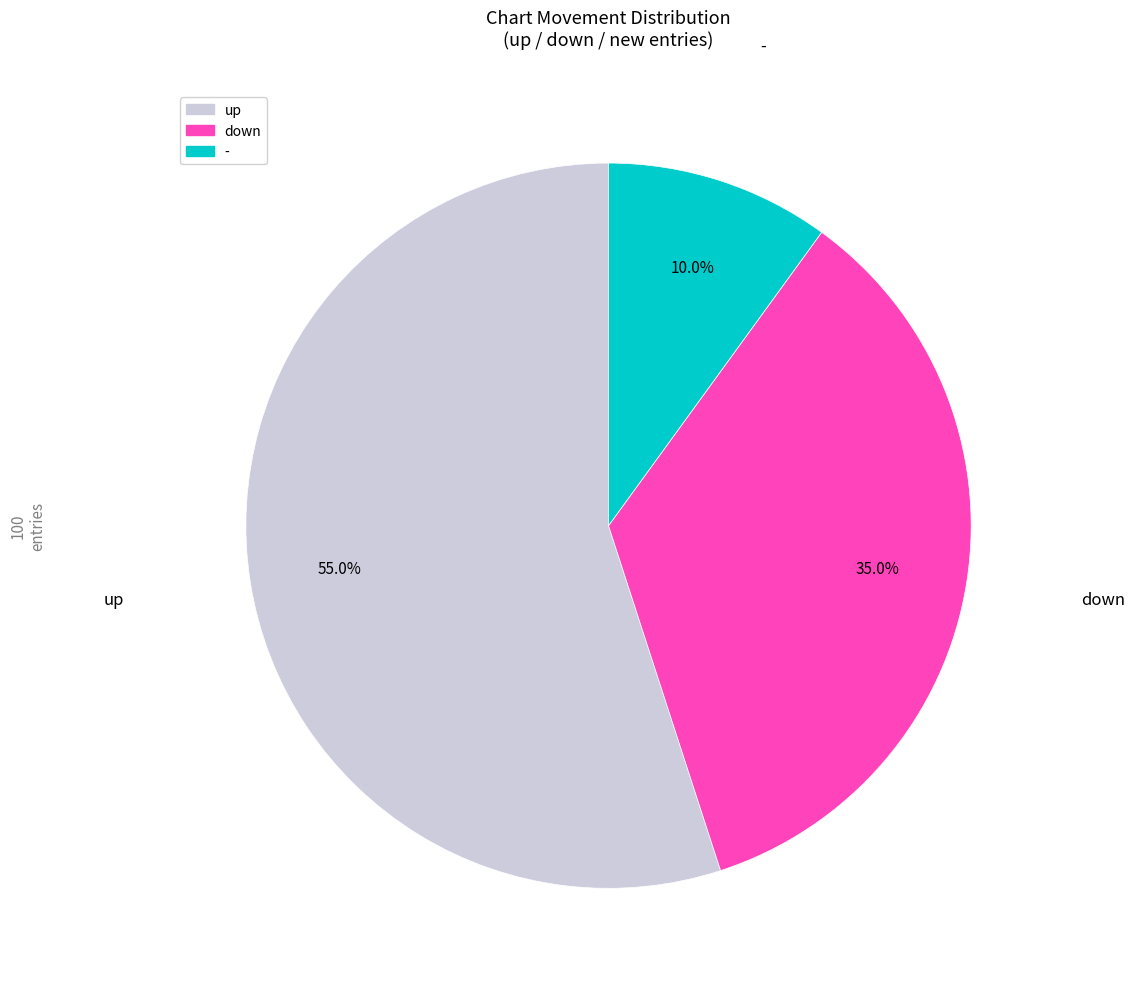

To the nearest percent, what is the combined percentage of down and -?

45%